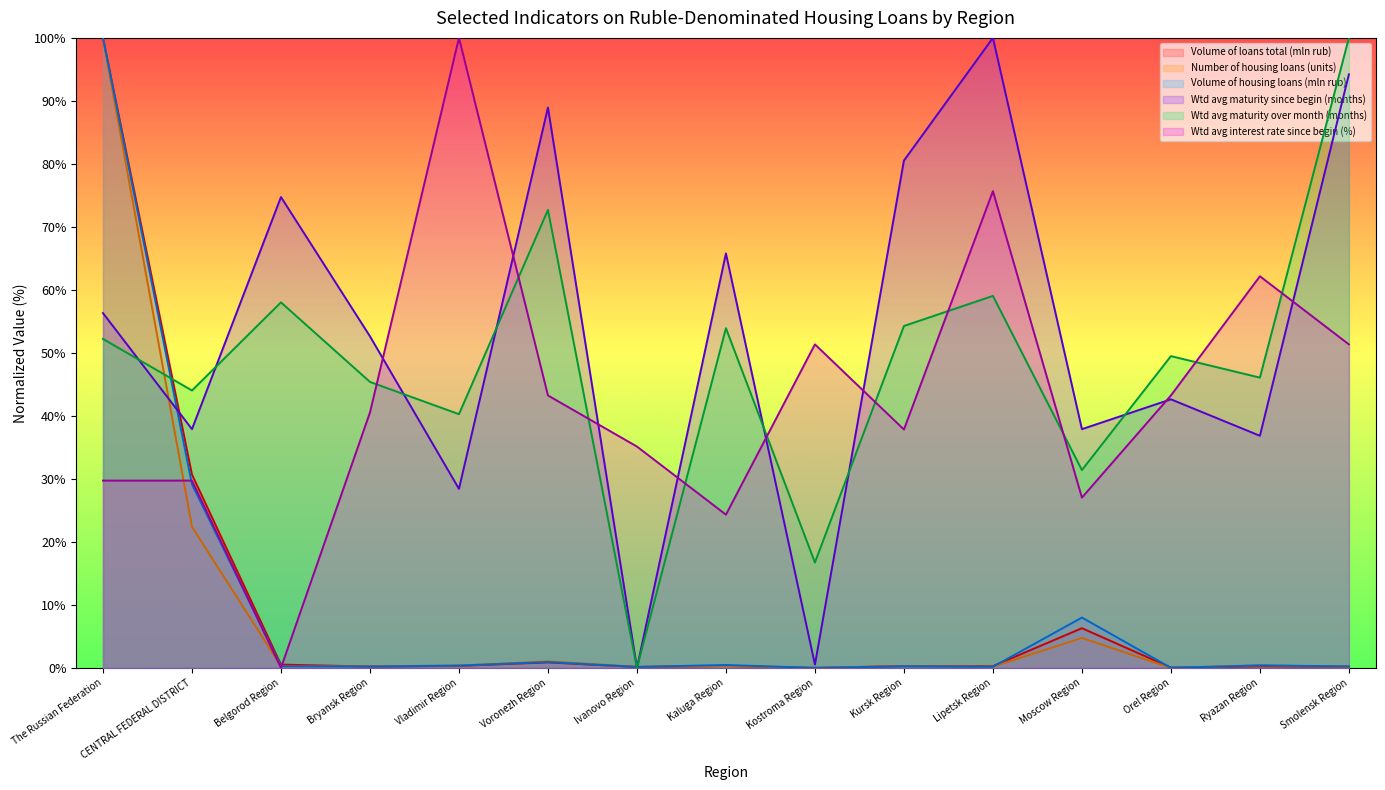

Reading left to right, what are all the values shown in this chart?

Volume of loans total (mln rub): The Russian Federation=100.0	CENTRAL FEDERAL DISTRICT=30.7	Belgorod Region=0.5	Bryansk Region=0.2	Vladimir Region=0.3	Voronezh Region=0.9	Ivanovo Region=0.1	Kaluga Region=0.3	Kostroma Region=0.0	Kursk Region=0.3	Lipetsk Region=0.3	Moscow Region=6.3	Orel Region=0.0	Ryazan Region=0.3	Smolensk Region=0.2
Number of housing loans (units): The Russian Federation=100.0	CENTRAL FEDERAL DISTRICT=22.4	Belgorod Region=0.3	Bryansk Region=0.3	Vladimir Region=0.4	Voronezh Region=1.0	Ivanovo Region=0.2	Kaluga Region=0.3	Kostroma Region=0.0	Kursk Region=0.3	Lipetsk Region=0.2	Moscow Region=4.8	Orel Region=0.0	Ryazan Region=0.4	Smolensk Region=0.2
Volume of housing loans (mln rub): The Russian Federation=100.0	CENTRAL FEDERAL DISTRICT=29.1	Belgorod Region=0.3	Bryansk Region=0.2	Vladimir Region=0.4	Voronezh Region=0.9	Ivanovo Region=0.2	Kaluga Region=0.5	Kostroma Region=0.0	Kursk Region=0.3	Lipetsk Region=0.2	Moscow Region=8.0	Orel Region=0.0	Ryazan Region=0.4	Smolensk Region=0.2
Wtd avg maturity since begin (months): The Russian Federation=56.3	CENTRAL FEDERAL DISTRICT=37.9	Belgorod Region=74.7	Bryansk Region=52.6	Vladimir Region=28.4	Voronezh Region=88.9	Ivanovo Region=0.0	Kaluga Region=65.8	Kostroma Region=0.5	Kursk Region=80.5	Lipetsk Region=100.0	Moscow Region=37.9	Orel Region=42.6	Ryazan Region=36.8	Smolensk Region=94.2
Wtd avg maturity over month (months): The Russian Federation=52.2	CENTRAL FEDERAL DISTRICT=44.0	Belgorod Region=58.0	Bryansk Region=45.4	Vladimir Region=40.3	Voronezh Region=72.7	Ivanovo Region=0.0	Kaluga Region=53.9	Kostroma Region=16.7	Kursk Region=54.3	Lipetsk Region=59.0	Moscow Region=31.4	Orel Region=49.5	Ryazan Region=46.1	Smolensk Region=100.0
Wtd avg interest rate since begin (%): The Russian Federation=29.7	CENTRAL FEDERAL DISTRICT=29.7	Belgorod Region=0.0	Bryansk Region=40.5	Vladimir Region=100.0	Voronezh Region=43.2	Ivanovo Region=35.1	Kaluga Region=24.3	Kostroma Region=51.4	Kursk Region=37.8	Lipetsk Region=75.7	Moscow Region=27.0	Orel Region=43.2	Ryazan Region=62.2	Smolensk Region=51.4